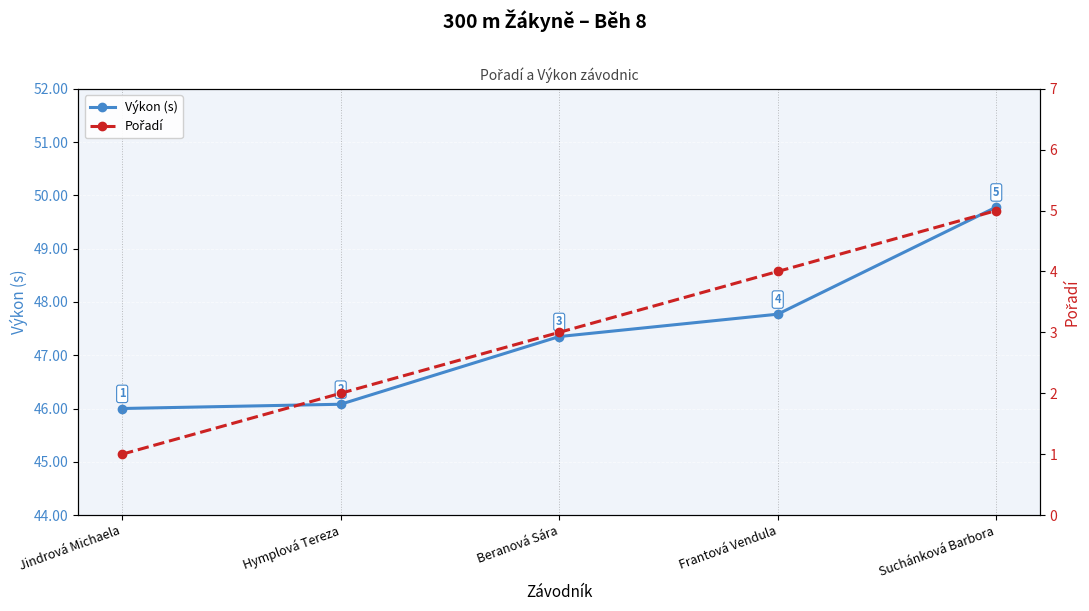

Which series has the widest spread of values?

Pořadí